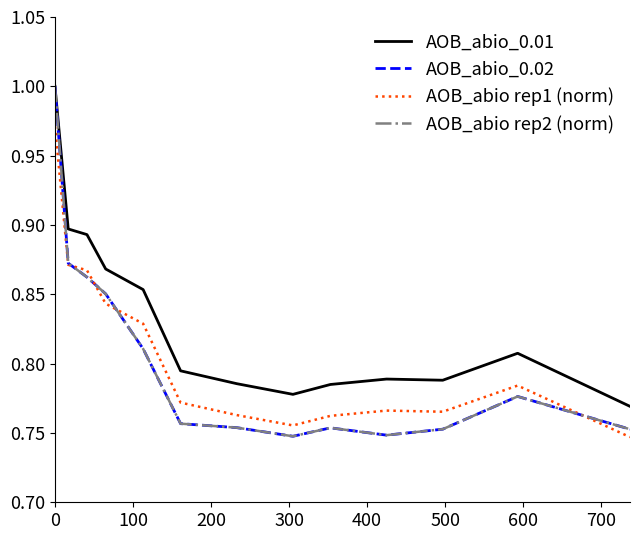

How many lines are shown in the chart?

4